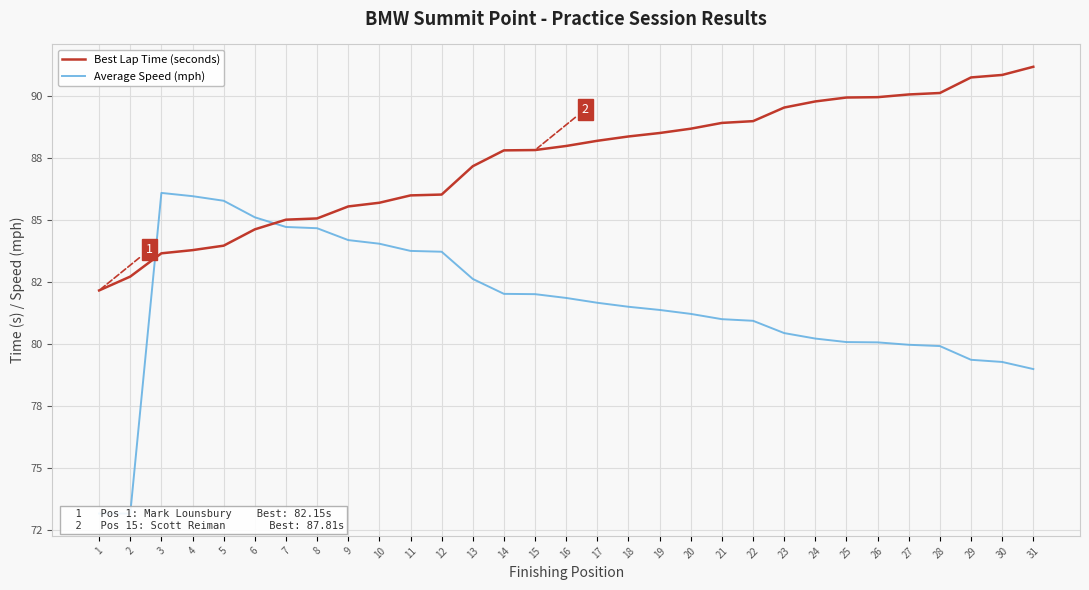

What is the minimum value shown in the chart?

73.2